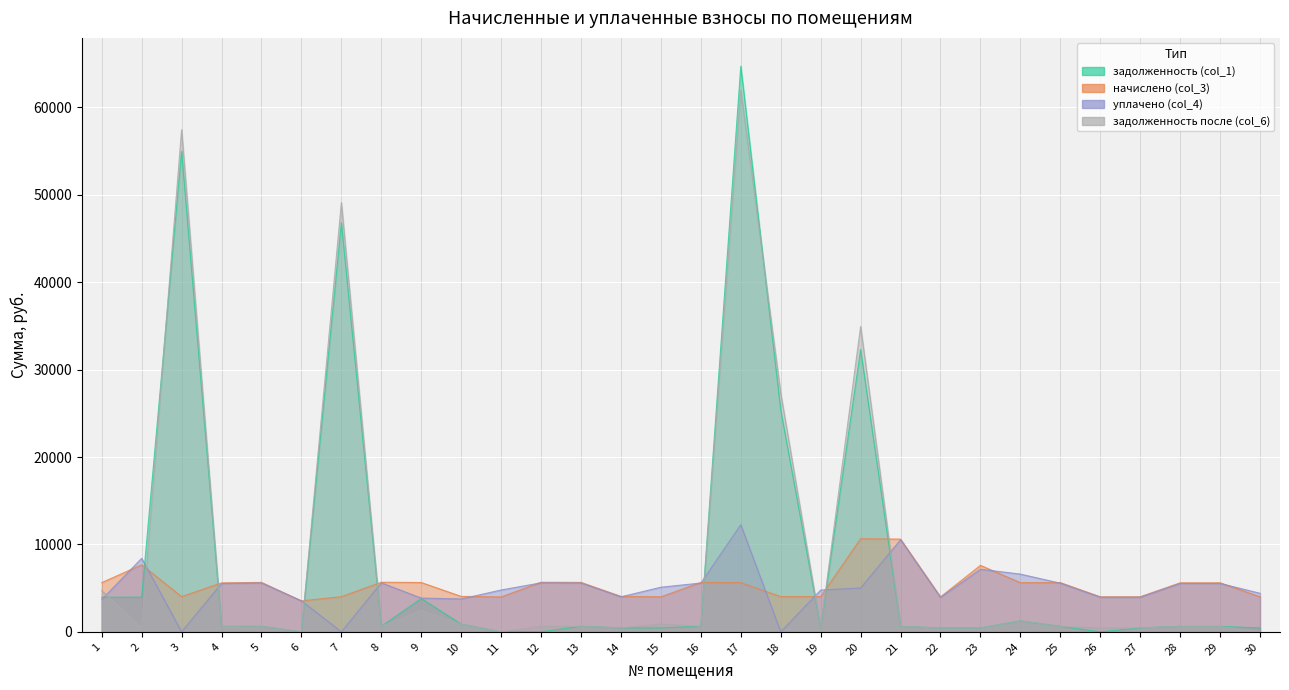

Between which two adjacent categories do задолженность (col_1) and уплачено (col_4) first intersect?

1 and 2